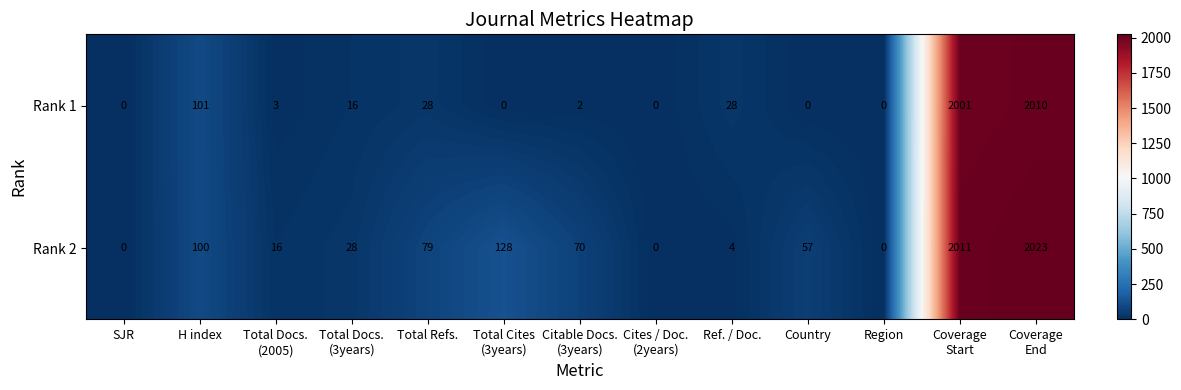

List the series in order of their peak value, highest first.

Rank 2, Rank 1